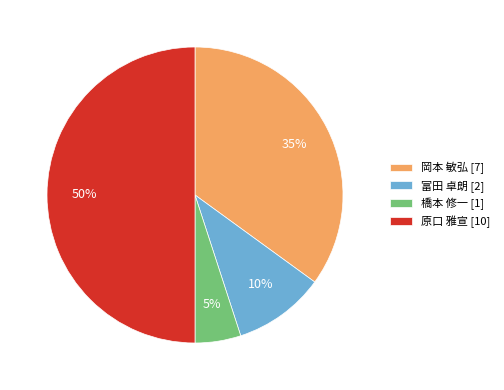

Does 橋本 修一 [1] represent more than half of the total?

No